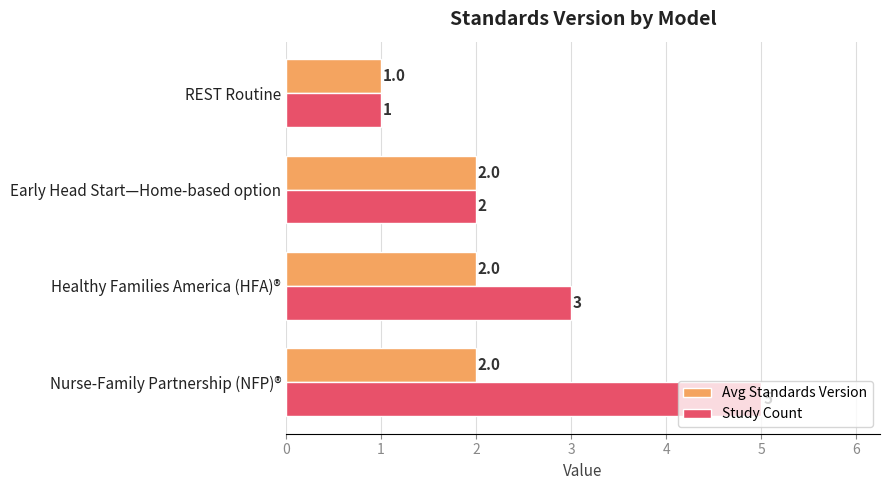

At which label does Study Count reach its minimum?

REST Routine